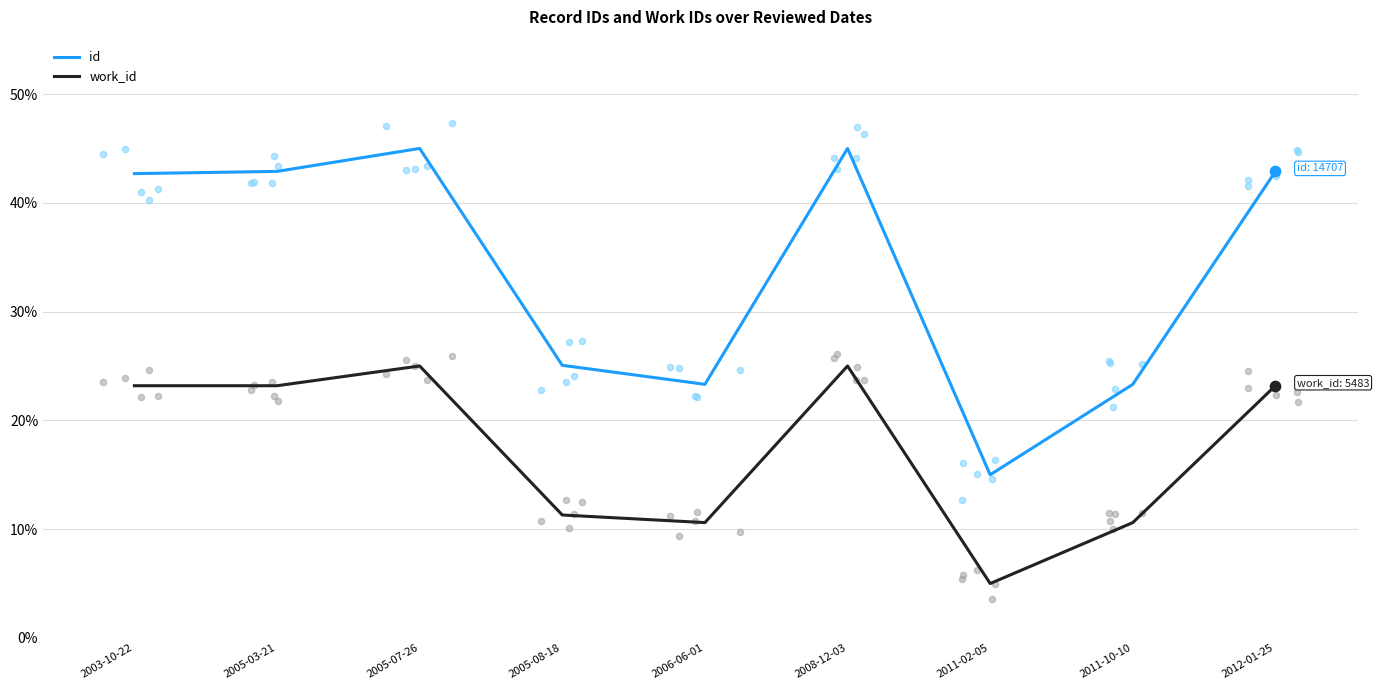

Which series reaches the maximum Y coordinate?

id